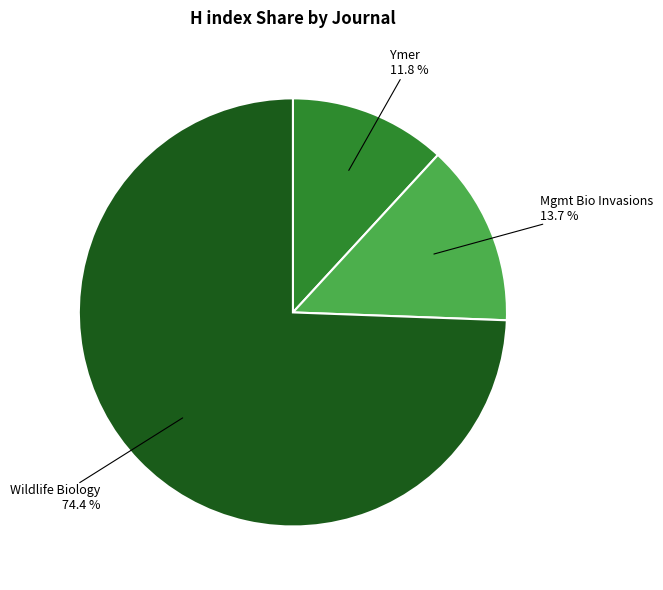

Is there a majority slice in this chart?

Yes